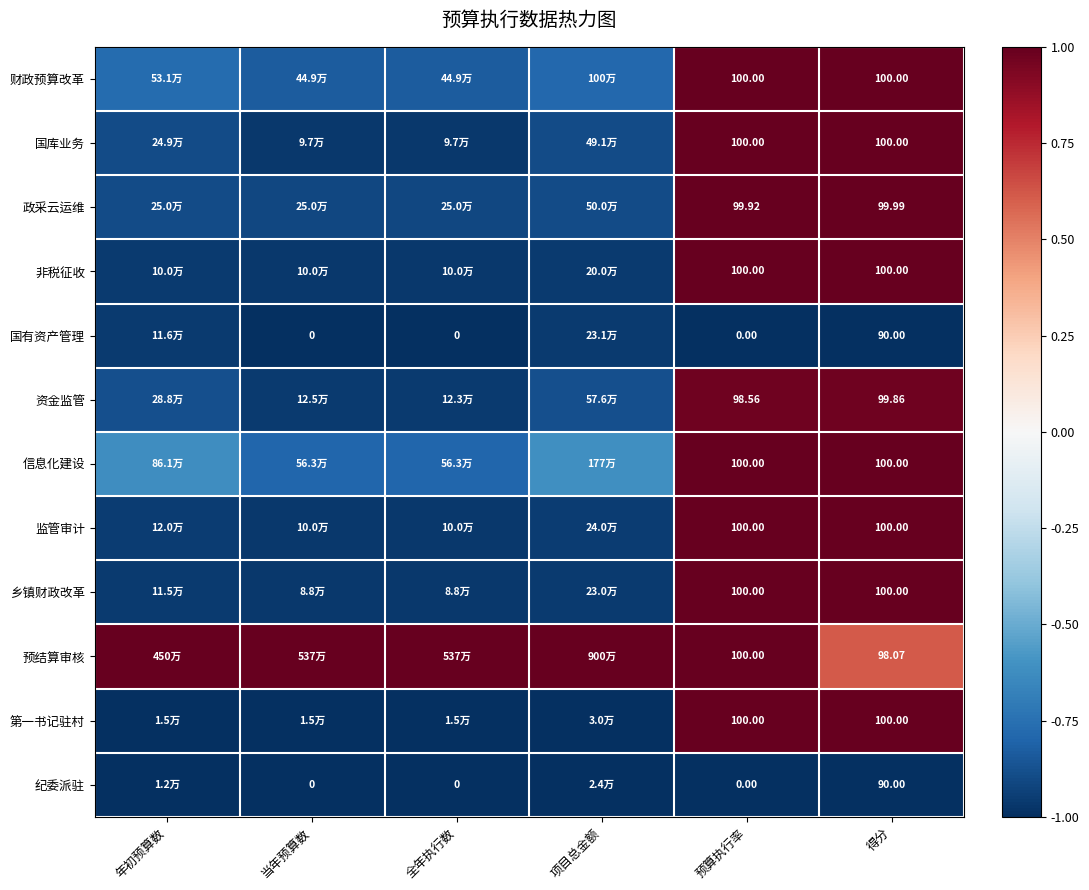

What is the average value of the 国有资产管理 series?

-1.0